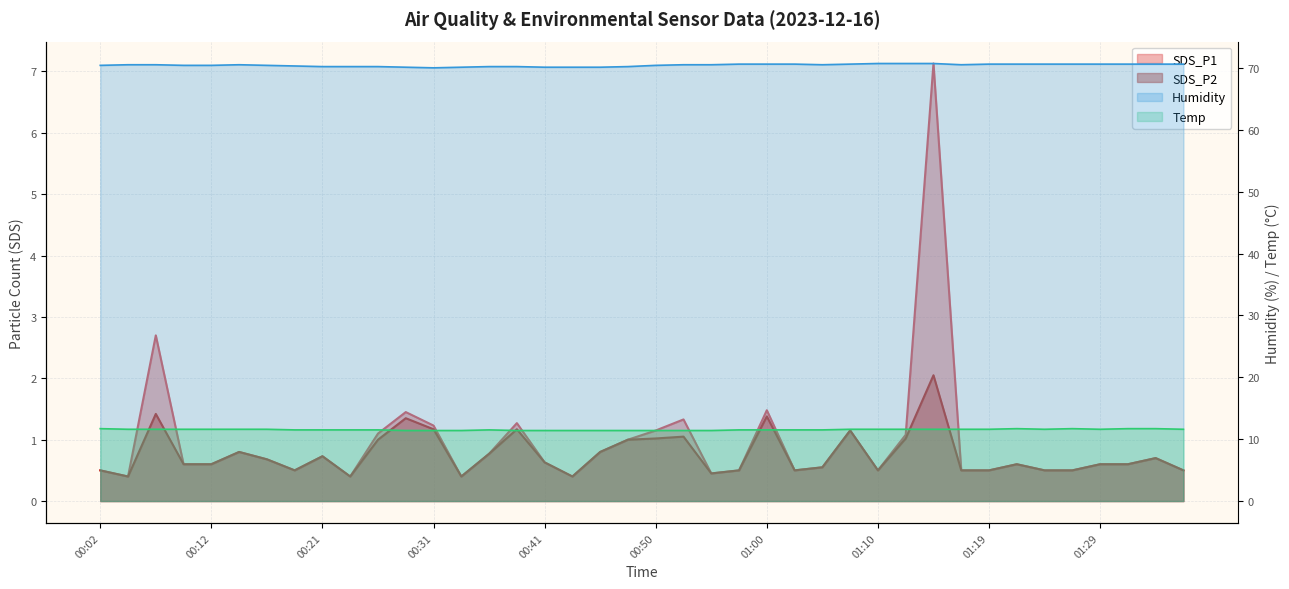

What position from the left is 01:05?

27